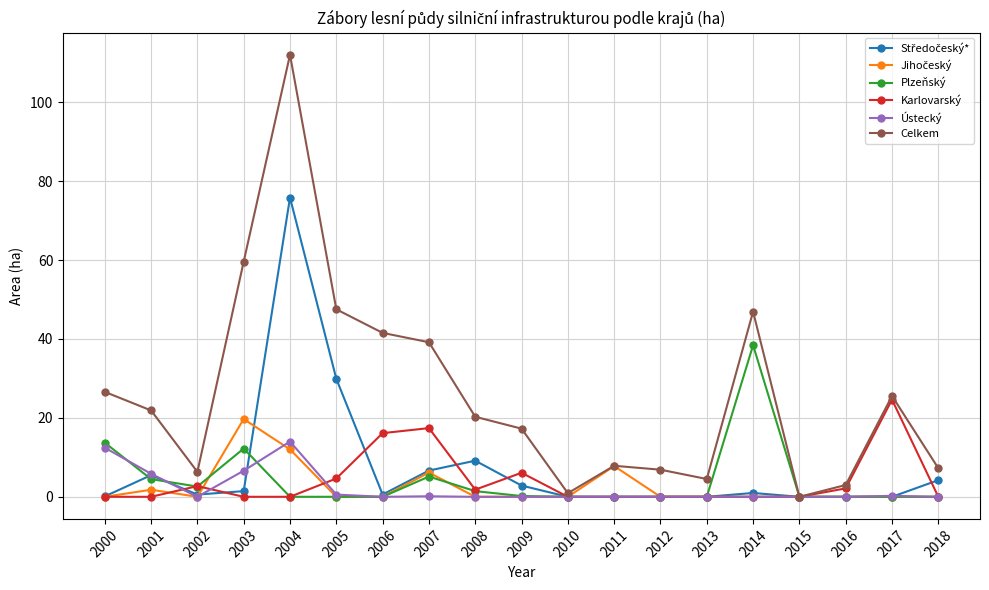

Where is the first local minimum for Ústecký?

2002